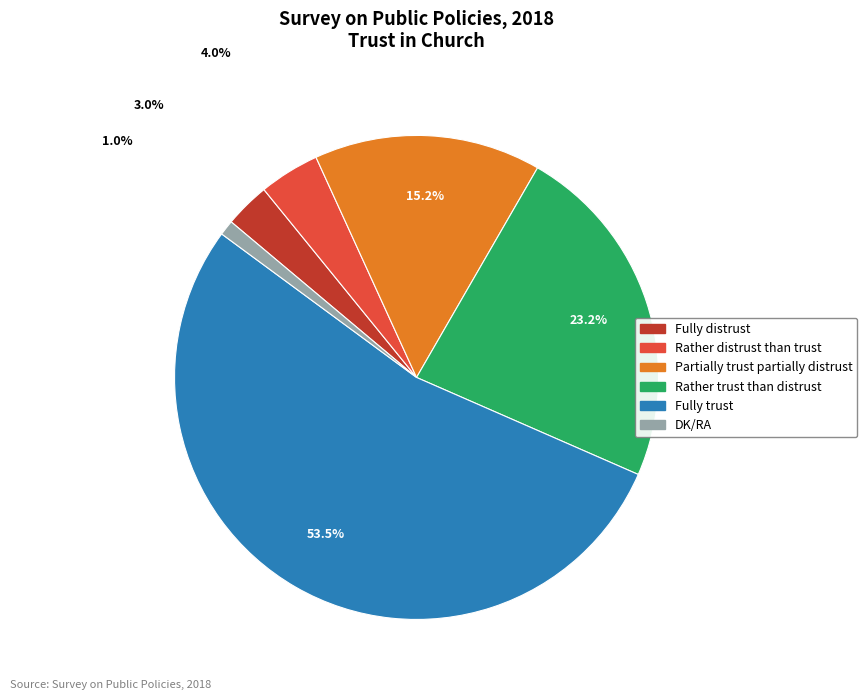

What is the smallest slice in the pie chart?

DK/RA